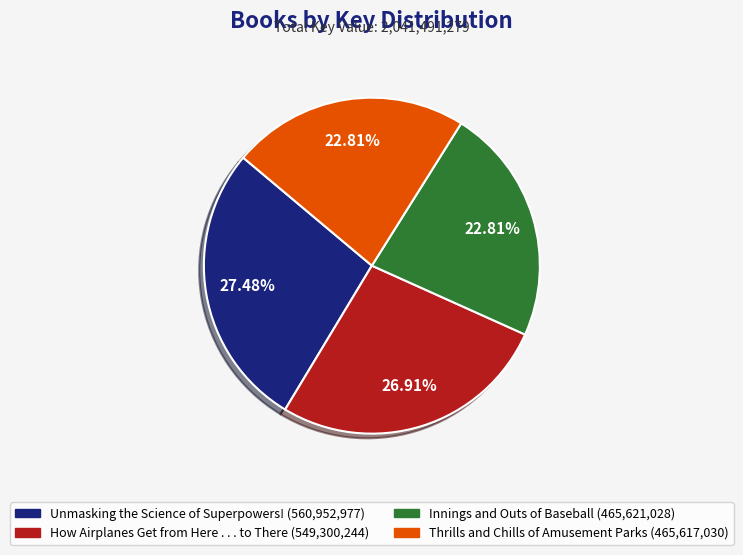

Combined, do Thrills and Chills of Amusement Parks and Unmasking the Science of Superpowers! account for over 50%?

Yes